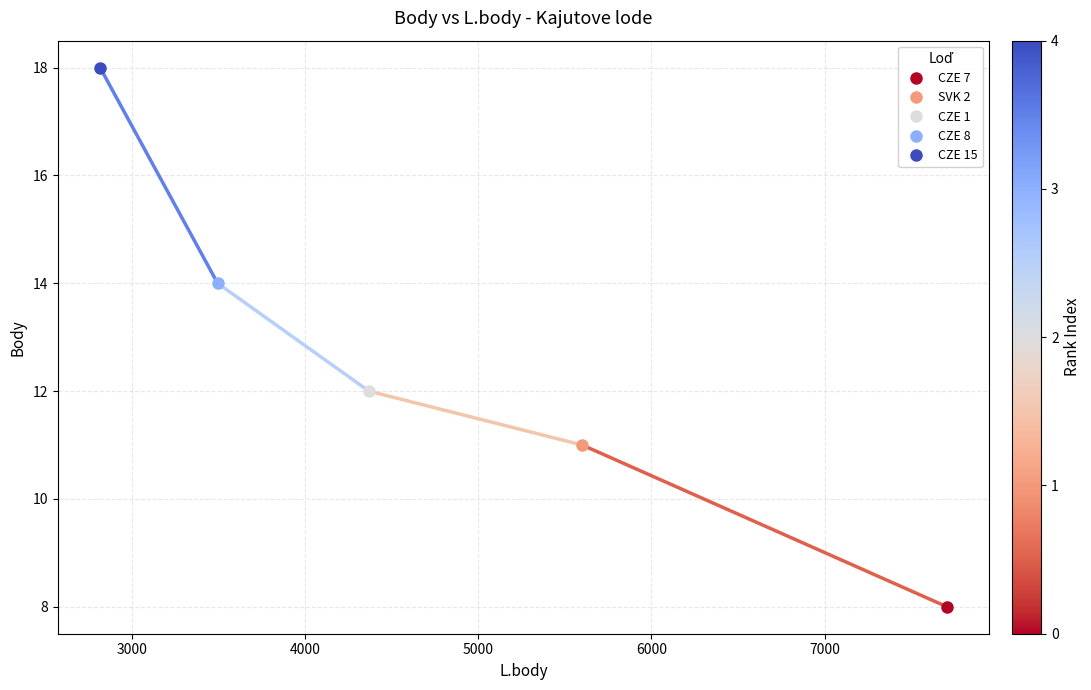

Rank the categories by value from lowest to highest.

CZE 7, SVK 2, CZE 1, CZE 8, CZE 15